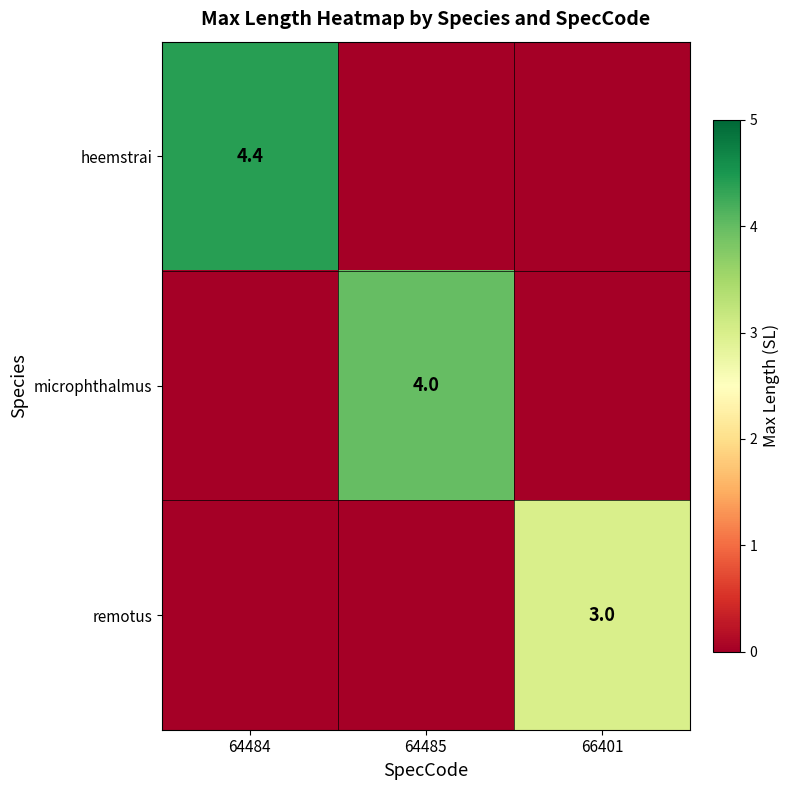

The value of microphthalmus at 64485 is 6.3. True or false?

False